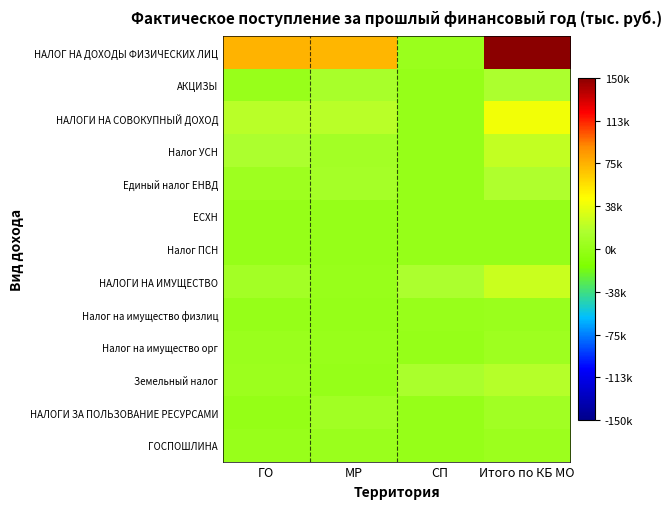

Reading left to right, extract all data points from this chart.

НАЛОГ НА ДОХОДЫ ФИЗИЧЕСКИХ ЛИЦ: ГО=74454.6	МР=73145.2	СП=2760.2	Итого по КБ МО=150360.0
АКЦИЗЫ: ГО=1459.7	МР=12738.2	СП=0.0	Итого по КБ МО=14197.9
НАЛОГИ НА СОВОКУПНЫЙ ДОХОД: ГО=19434.6	МР=19929.3	СП=721.3	Итого по КБ МО=40085.2
Налог УСН: ГО=14112.4	МР=9120.2	СП=0.0	Итого по КБ МО=23232.6
Единый налог ЕНВД: ГО=5256.2	МР=10095.9	СП=444.9	Итого по КБ МО=15797.0
ЕСХН: ГО=18.0	МР=636.8	СП=268.5	Итого по КБ МО=923.3
Налог ПСН: ГО=48.0	МР=76.5	СП=7.8	Итого по КБ МО=132.4
НАЛОГИ НА ИМУЩЕСТВО: ГО=8418.4	МР=1646.8	СП=14908.2	Итого по КБ МО=24973.4
Налог на имущество физлиц: ГО=1144.8	МР=0.0	СП=1284.9	Итого по КБ МО=2429.8
Налог на имущество орг: ГО=3103.5	МР=1646.6	СП=0.0	Итого по КБ МО=4750.1
Земельный налог: ГО=4170.1	МР=0.2	СП=13623.3	Итого по КБ МО=17793.6
НАЛОГИ ЗА ПОЛЬЗОВАНИЕ РЕСУРСАМИ: ГО=-134.6	МР=7355.7	СП=0.0	Итого по КБ МО=7221.1
ГОСПОШЛИНА: ГО=1337.2	МР=2646.1	СП=55.8	Итого по КБ МО=4039.1